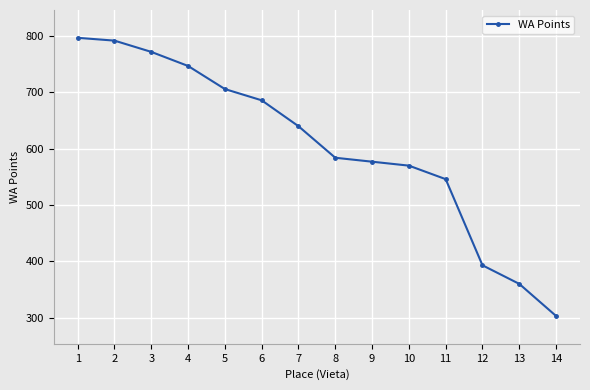

What is the sum of the values at 9 and 3?

1349